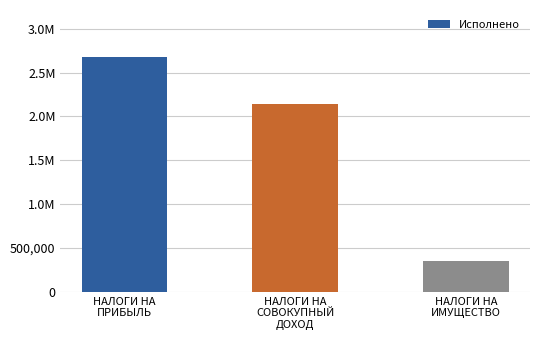

Rank the categories by value from highest to lowest.

НАЛОГИ НА
ПРИБЫЛЬ, НАЛОГИ НА
СОВОКУПНЫЙ
ДОХОД, НАЛОГИ НА
ИМУЩЕСТВО